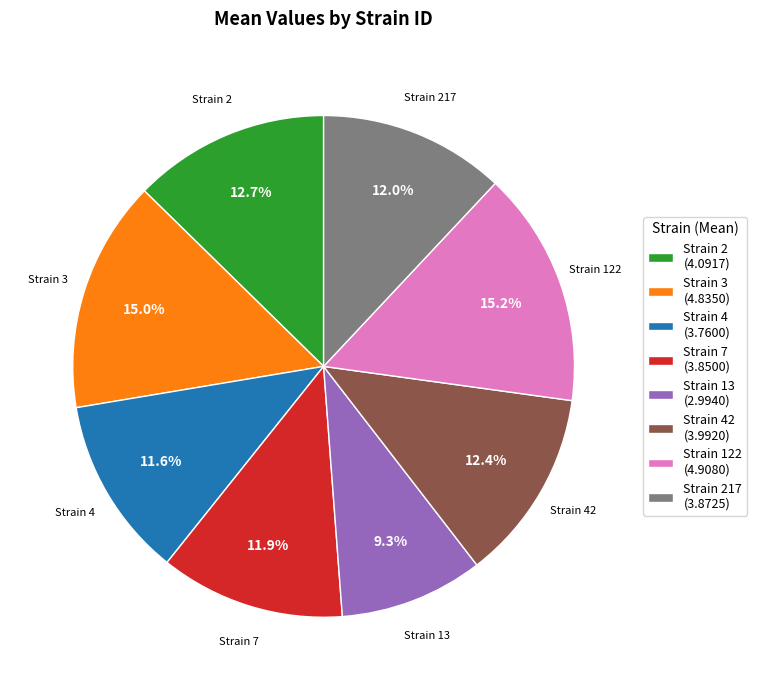

What is the smallest slice in the pie chart?

Strain 13 (2.9940)